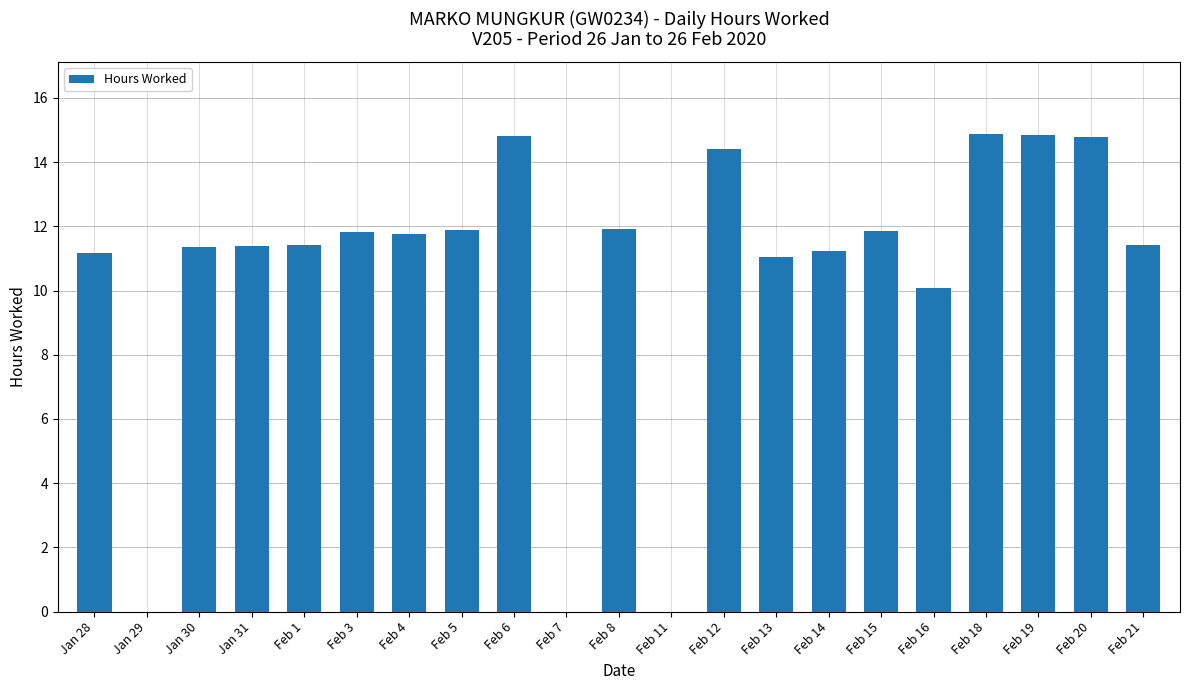

What is the sum of all values?

222.1